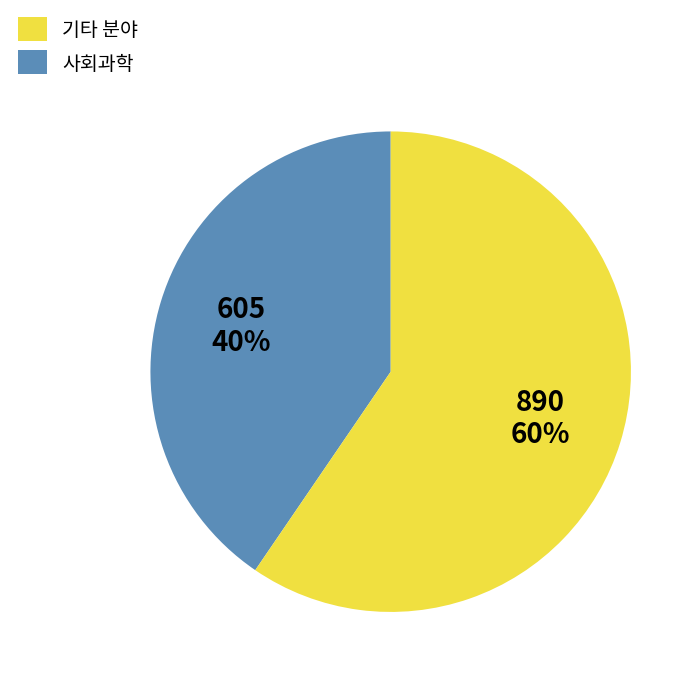

Does any single category account for the majority?

Yes